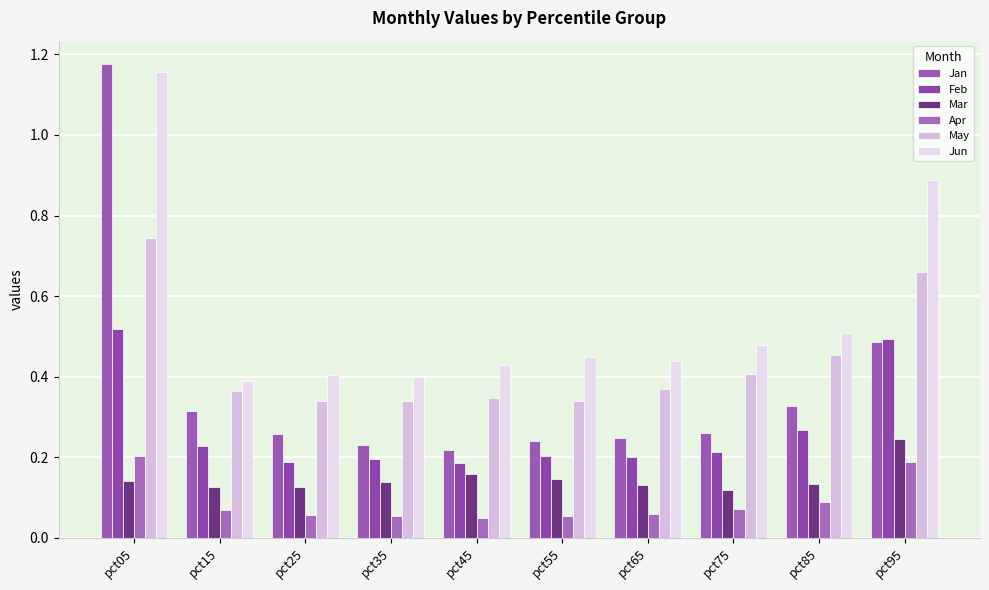

At which label does Mar reach its minimum?

pct75